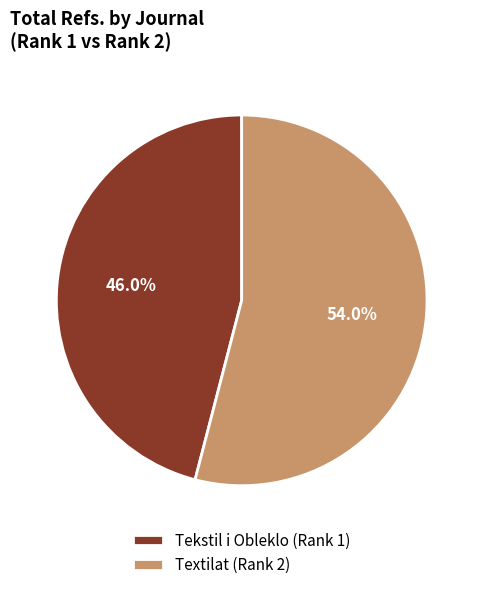

What is the largest slice in the pie chart?

Textilat (Rank 2)